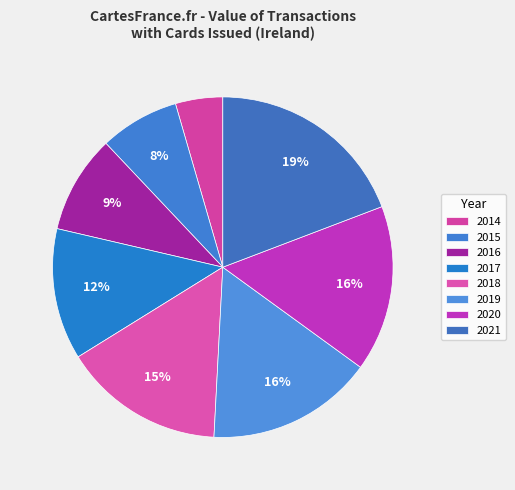

How many segments does this pie chart have?

8